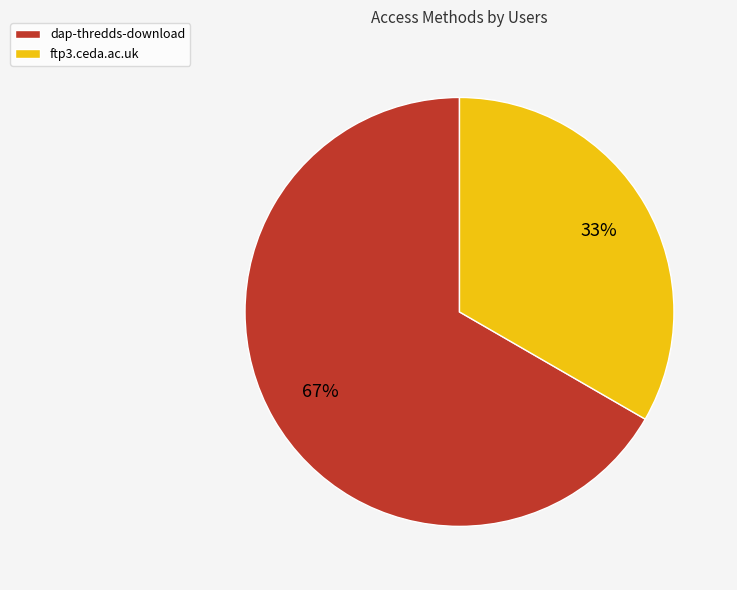

What percentage is the ftp3.ceda.ac.uk slice, to the nearest percent?

33%